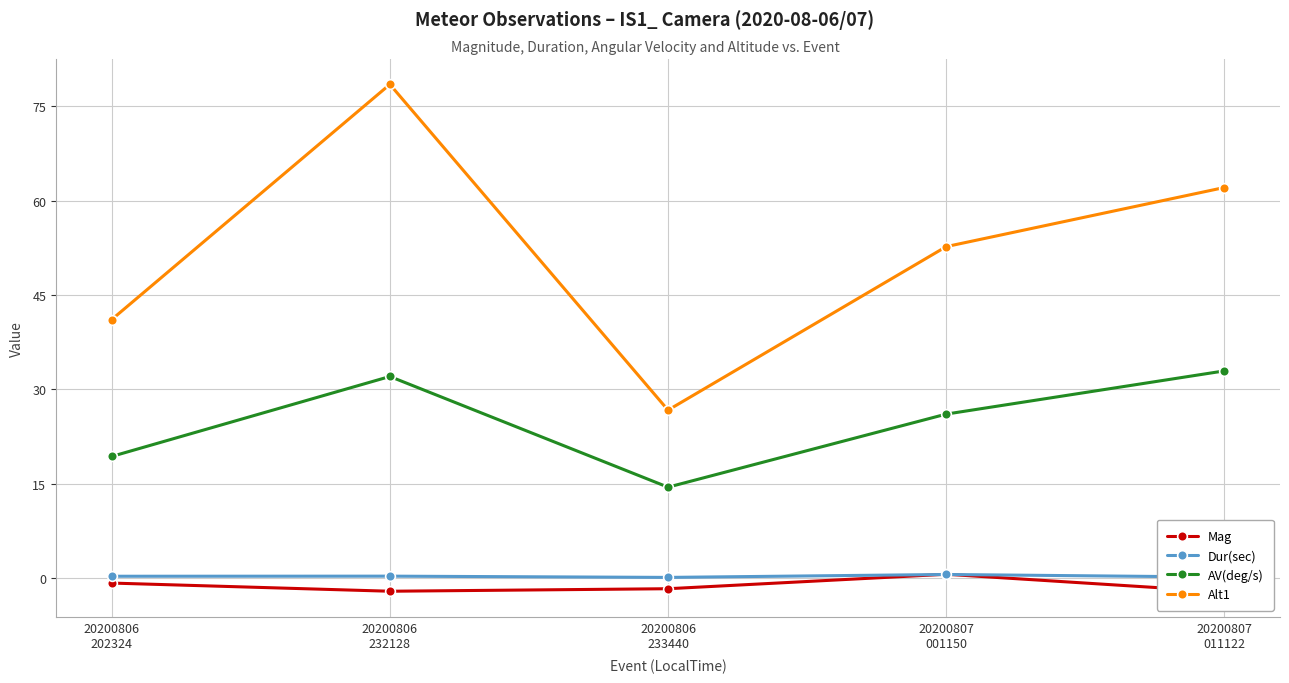

What is the difference between the highest and lowest values at 20200806
233440?

28.4